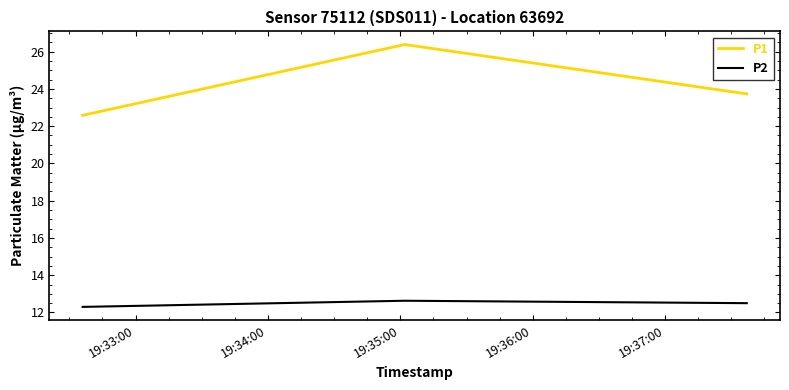

What is the highest value of the P2 series?

12.6